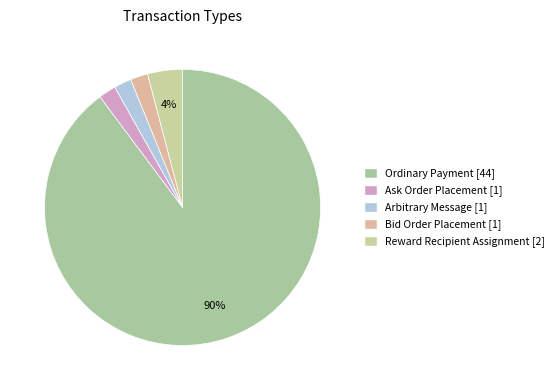

How many segments does this pie chart have?

5